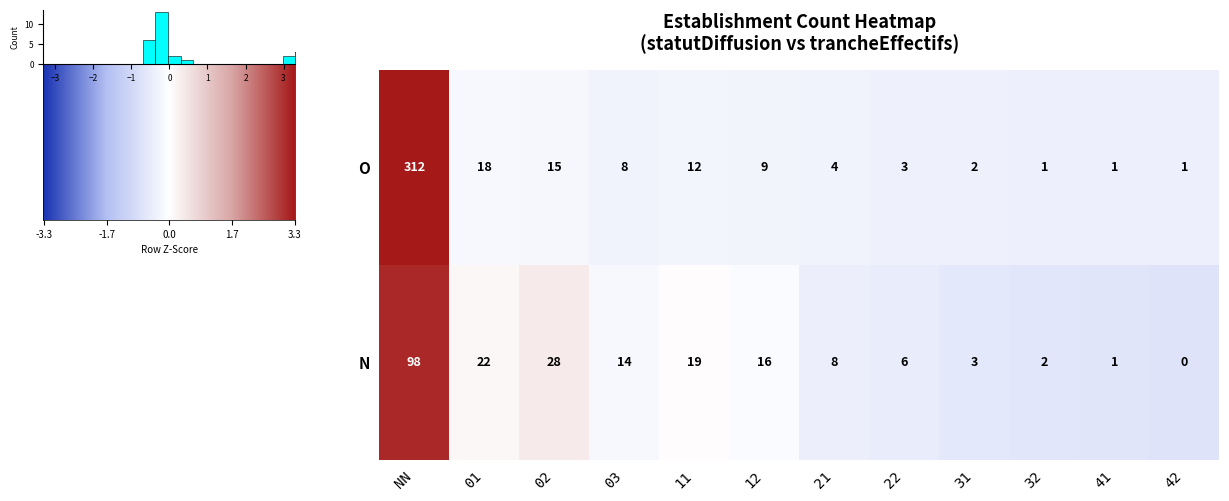

At which category is the sum across all series the highest?

NN